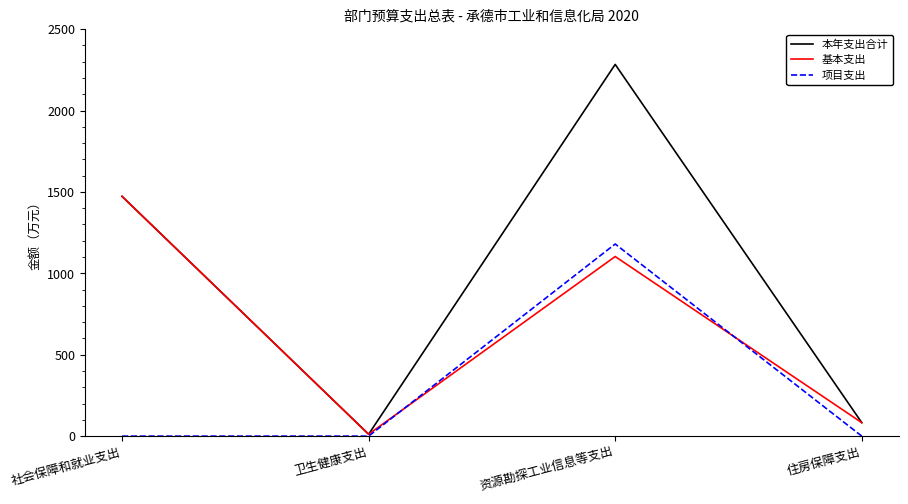

Reading right to left, transcribe all the data shown in this chart.

本年支出合计: 住房保障支出=82.8	资源勘探工业信息等支出=2283.1	卫生健康支出=11.7	社会保障和就业支出=1472.7
基本支出: 住房保障支出=82.8	资源勘探工业信息等支出=1103.1	卫生健康支出=11.7	社会保障和就业支出=1472.7
项目支出: 住房保障支出=0.0	资源勘探工业信息等支出=1180.0	卫生健康支出=0.0	社会保障和就业支出=0.0